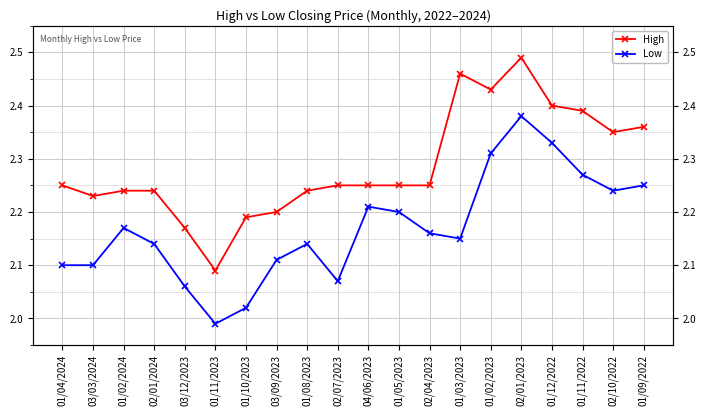

What are all the series names shown in the legend?

High, Low